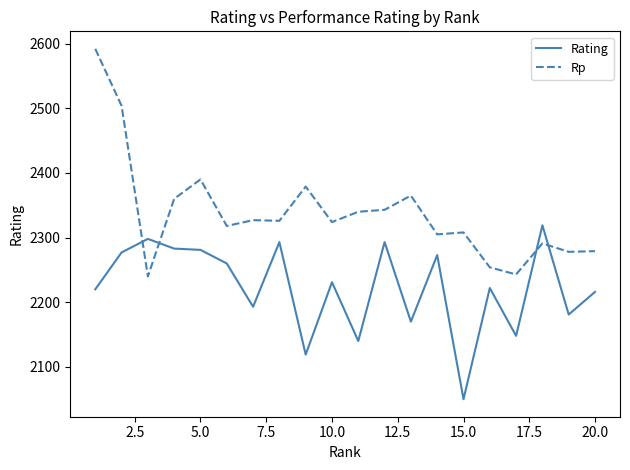

What is the minimum value for Rating?

2050